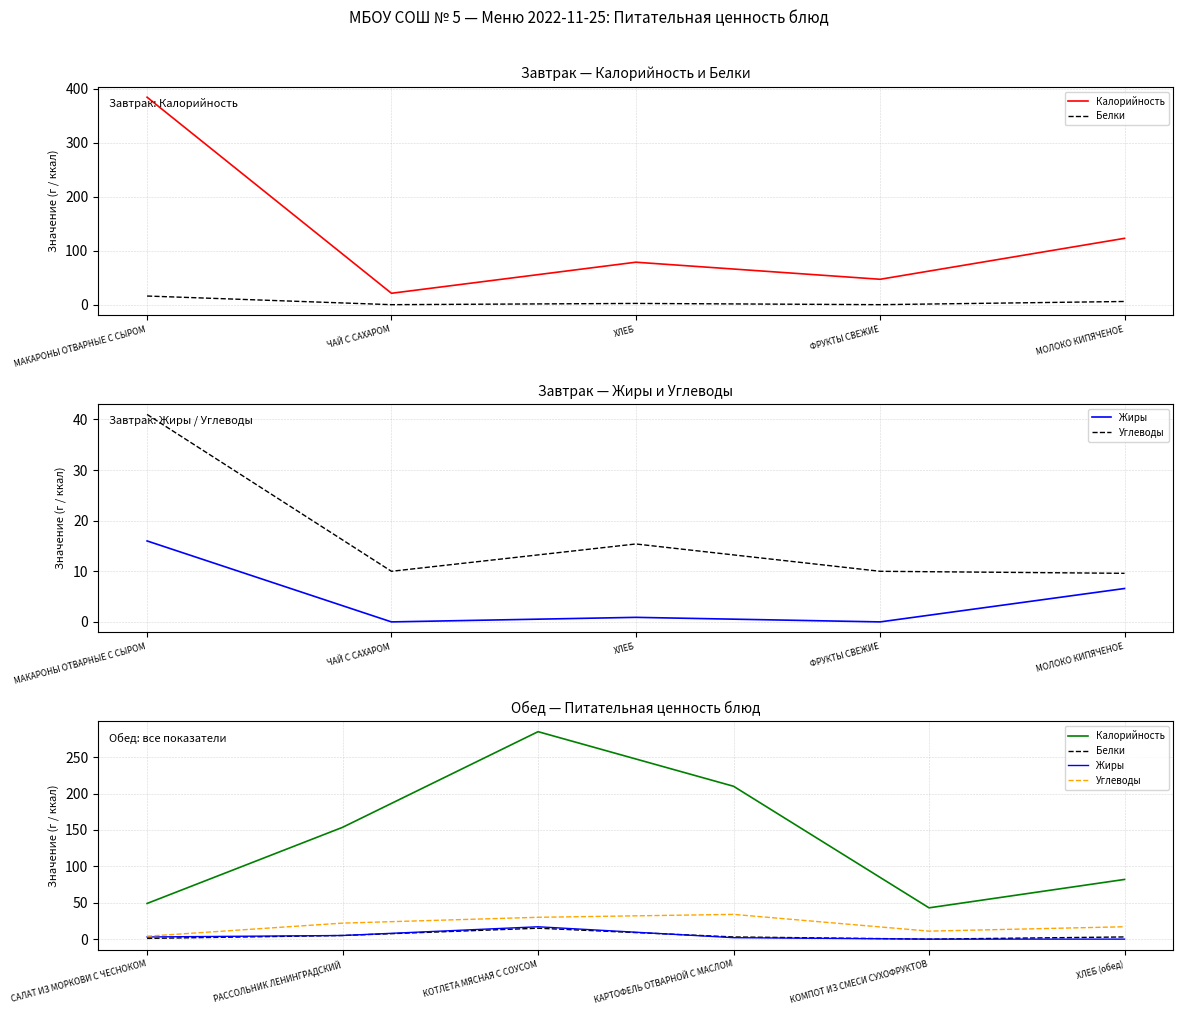

True or false: Углеводы and Жиры intersect in this chart.

False